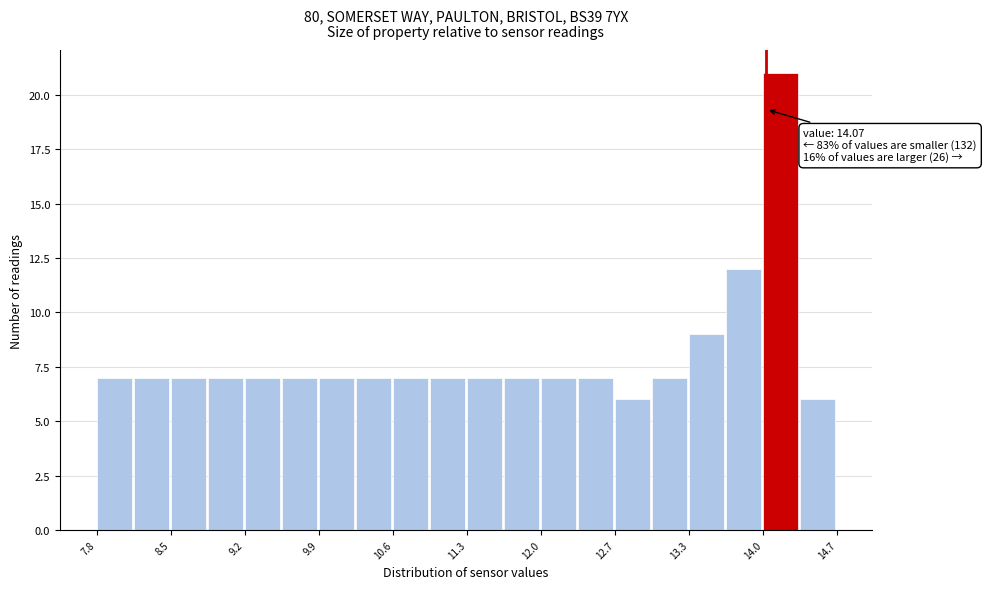

Read against the x-axis, roughly where is the centre of the tallest bar?

14.2